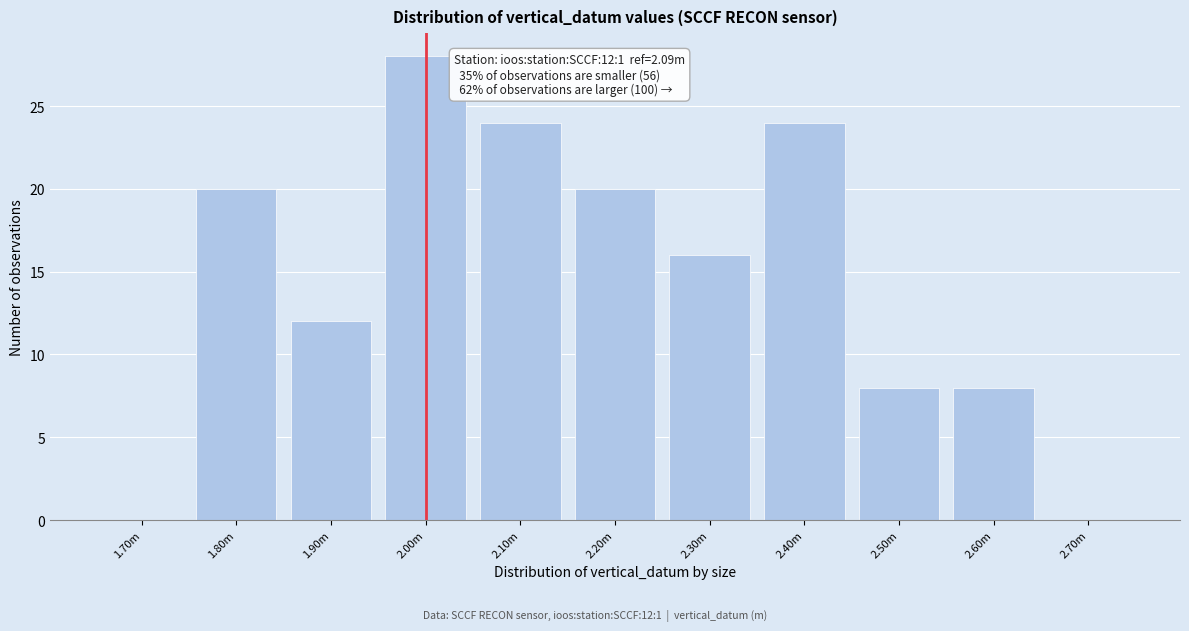

Reading left to right, extract all data points from this chart.

1.70m=0	1.80m=20	1.90m=12	2.00m=28	2.10m=24	2.20m=20	2.30m=16	2.40m=24	2.50m=8	2.60m=8	2.70m=0